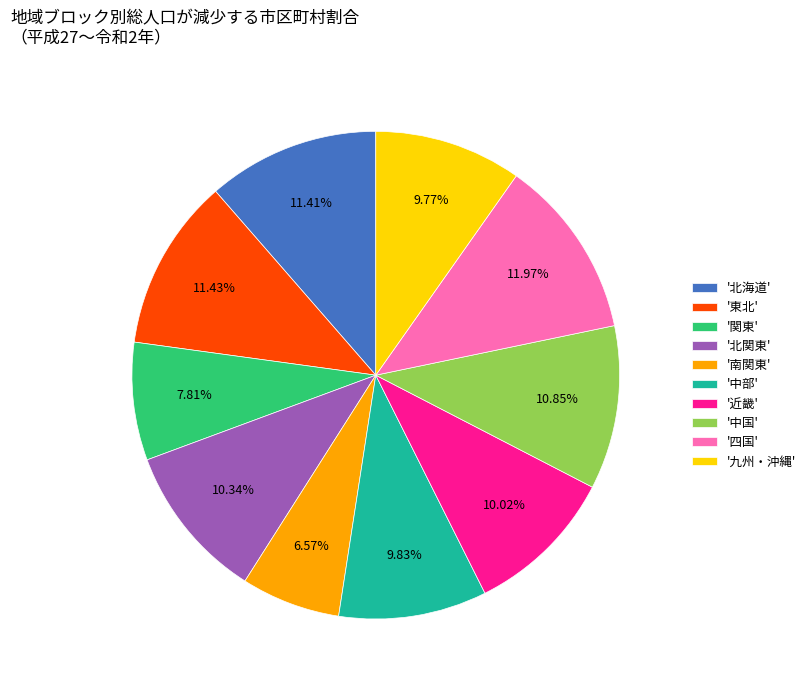

Do '中部' and '九州・沖縄' together represent more than half of the pie?

No